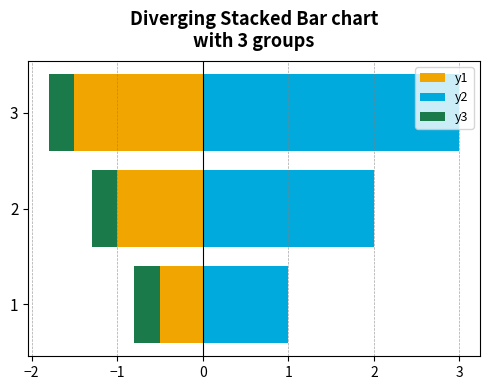

Which series has the largest range (max minus min)?

y2